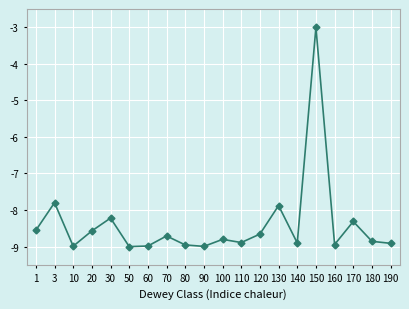

Does the chart display data point markers on the line(s)?

Yes